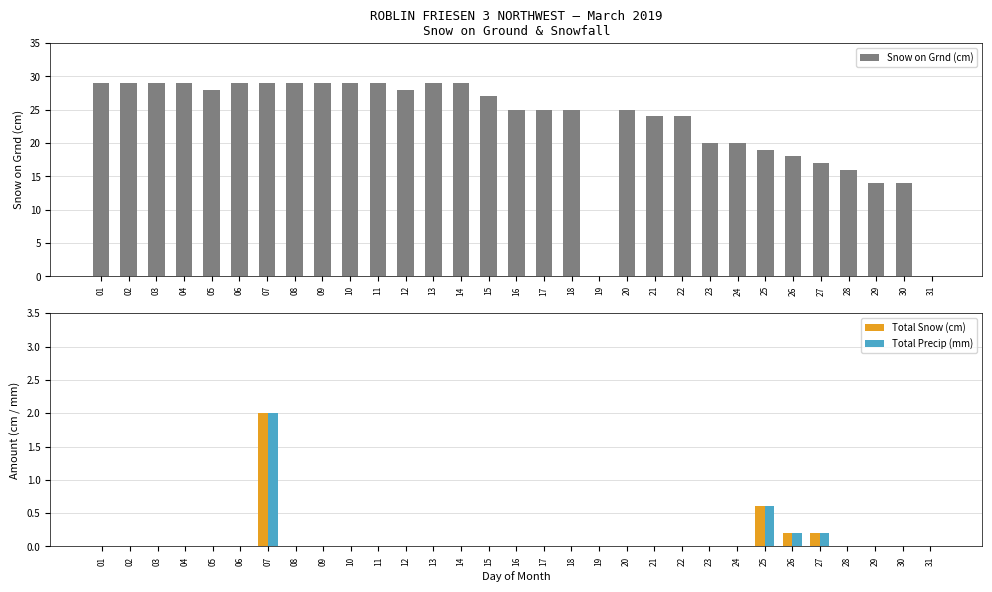

The value of Total Precip (mm) at 07 is 3.1. True or false?

False